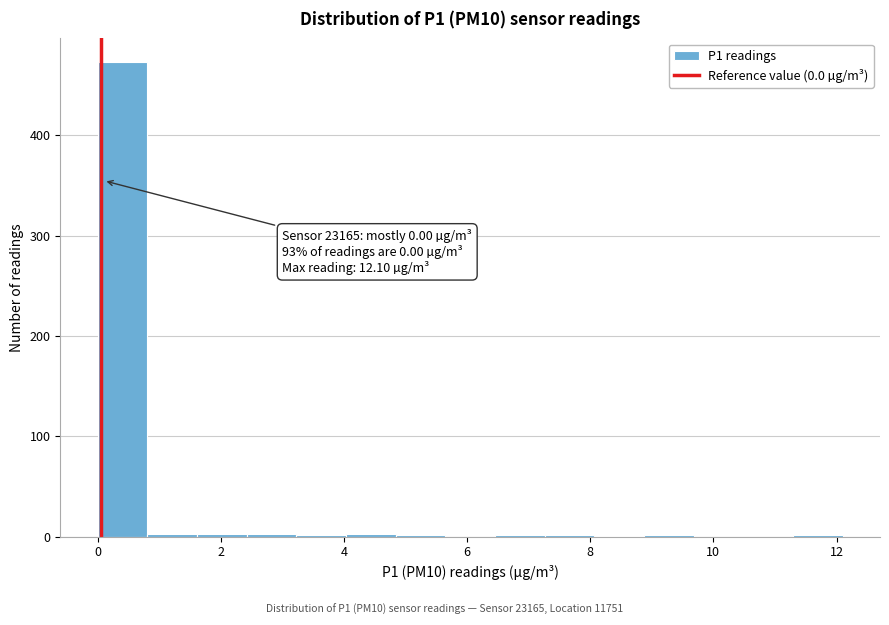

Which range on the x-axis has the tallest bar?

0.0 to 0.8